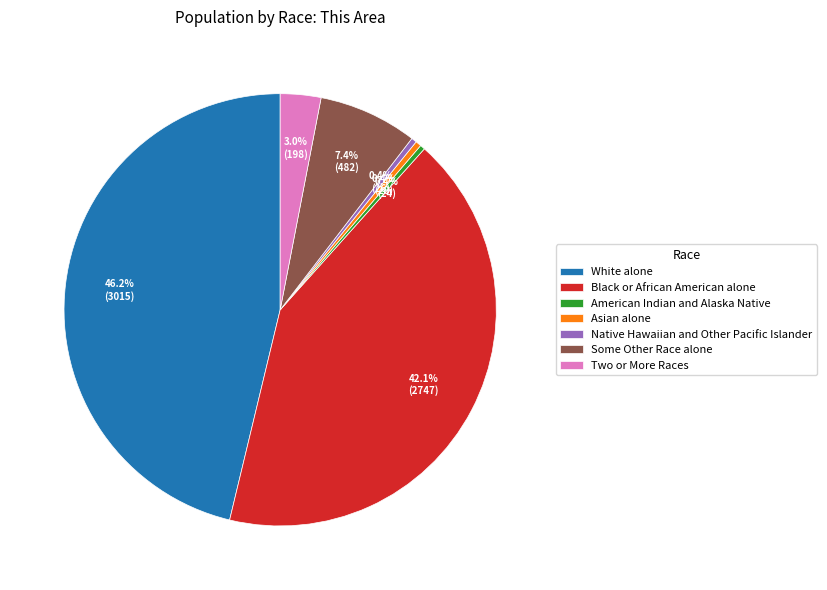

What percentage is NOT represented by Two or More Races?

97.0%